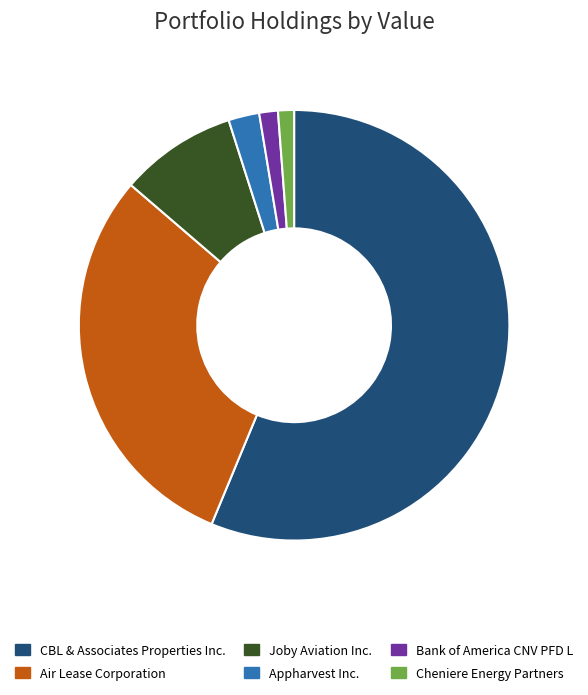

Do Bank of America CNV PFD L and CBL & Associates Properties Inc. together represent more than half of the pie?

Yes